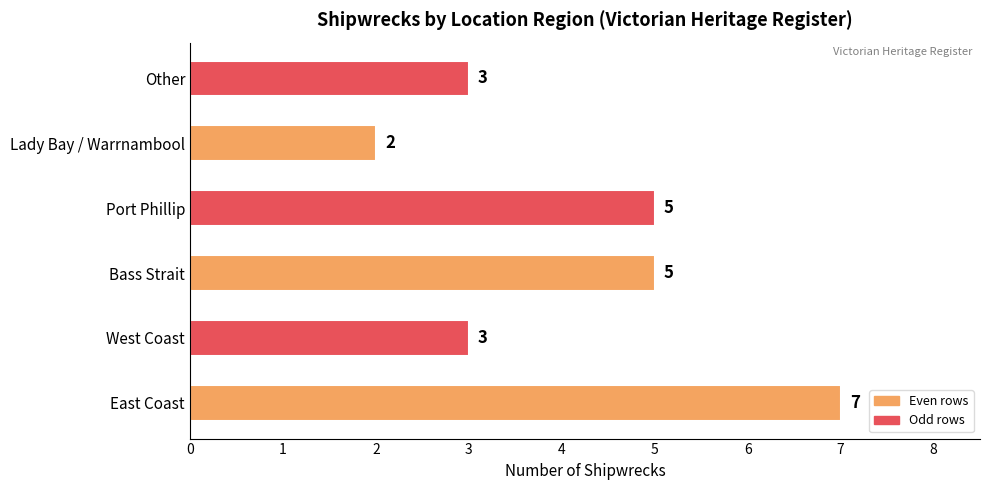

What is the maximum value shown in the chart?

7